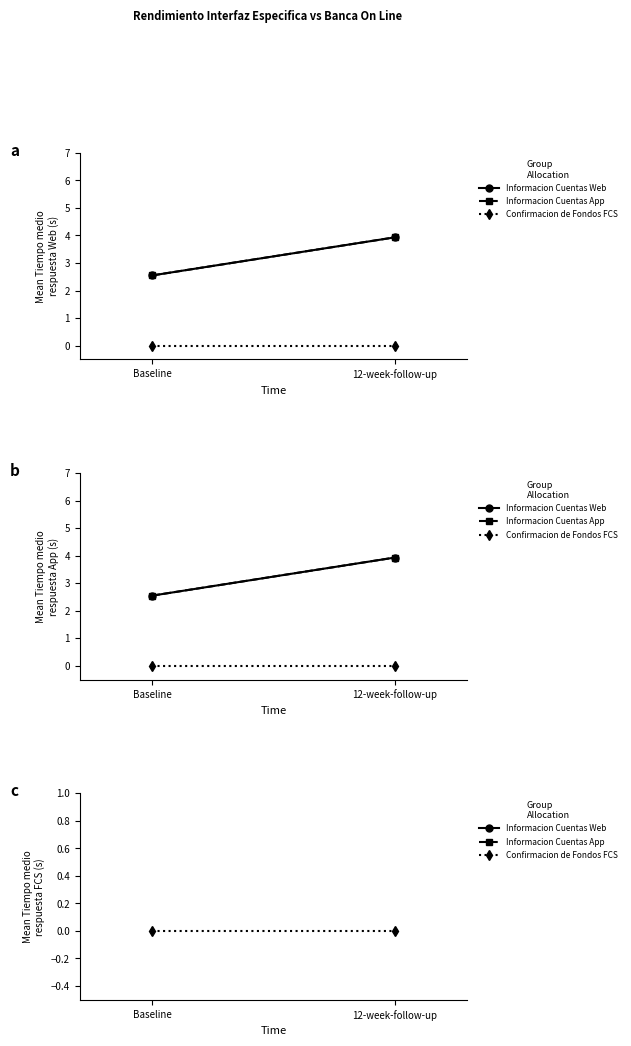

Reading left to right, what are all the values shown in this chart?

Informacion Cuentas Web: Baseline=2.5	12-week-follow-up=3.9
Informacion Cuentas App: Baseline=2.5	12-week-follow-up=3.9
Confirmacion de Fondos FCS: Baseline=0.0	12-week-follow-up=0.0